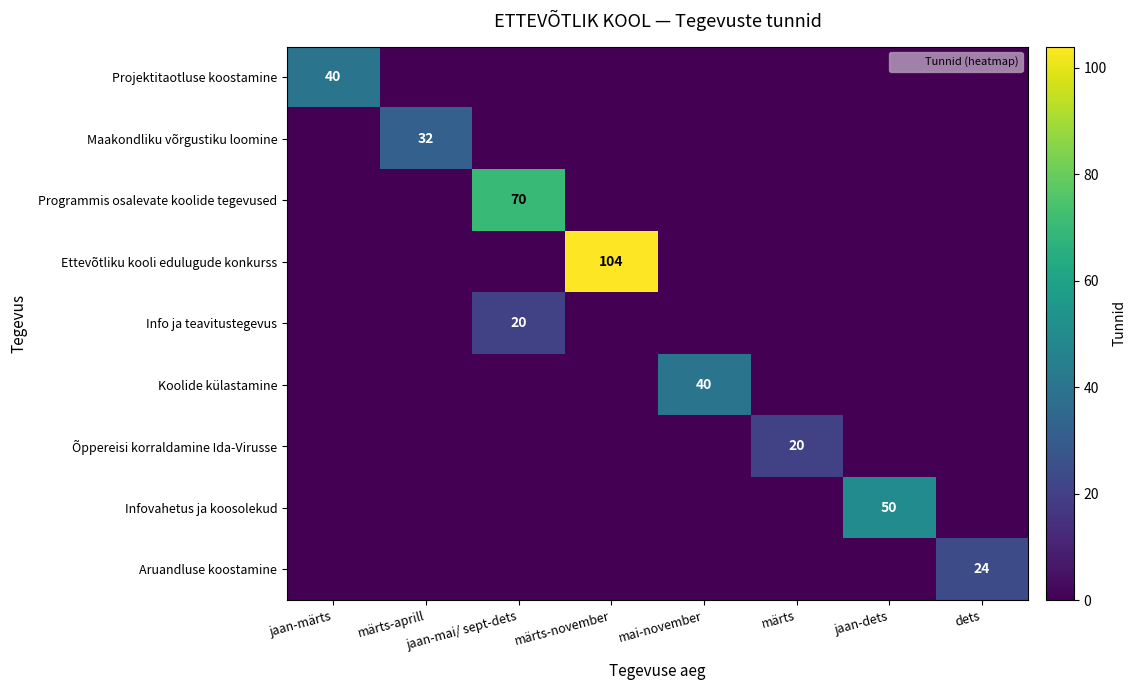

What is the total value across all series at jaan-dets?

50